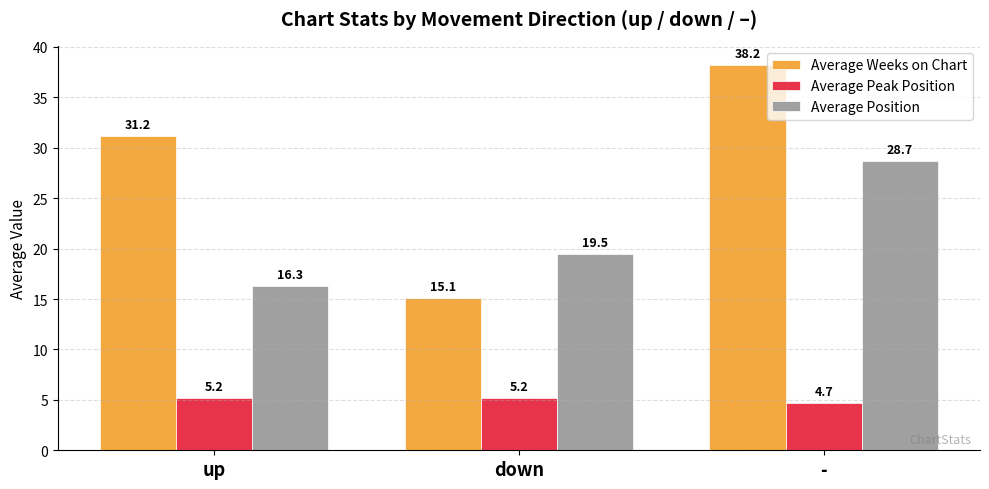

True or false: Average Peak Position has a value of 5.2 at up.

True